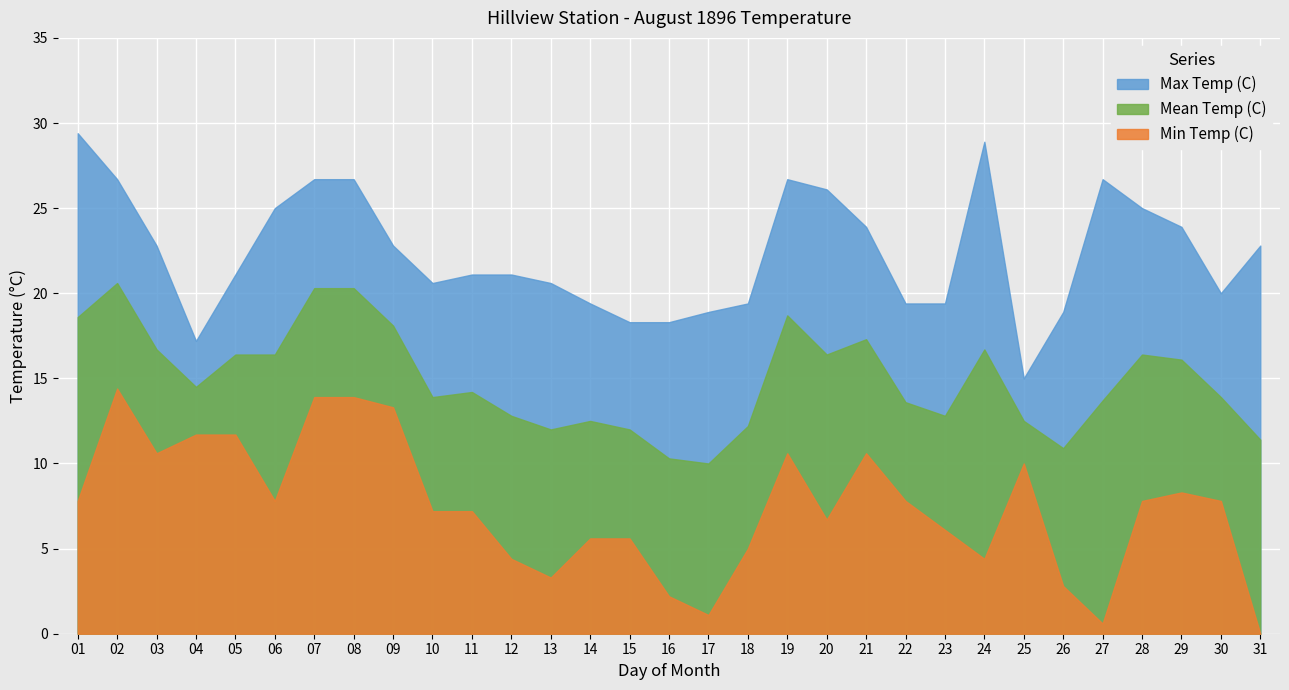

What is the spread (max minus min) of values at 10?

13.4